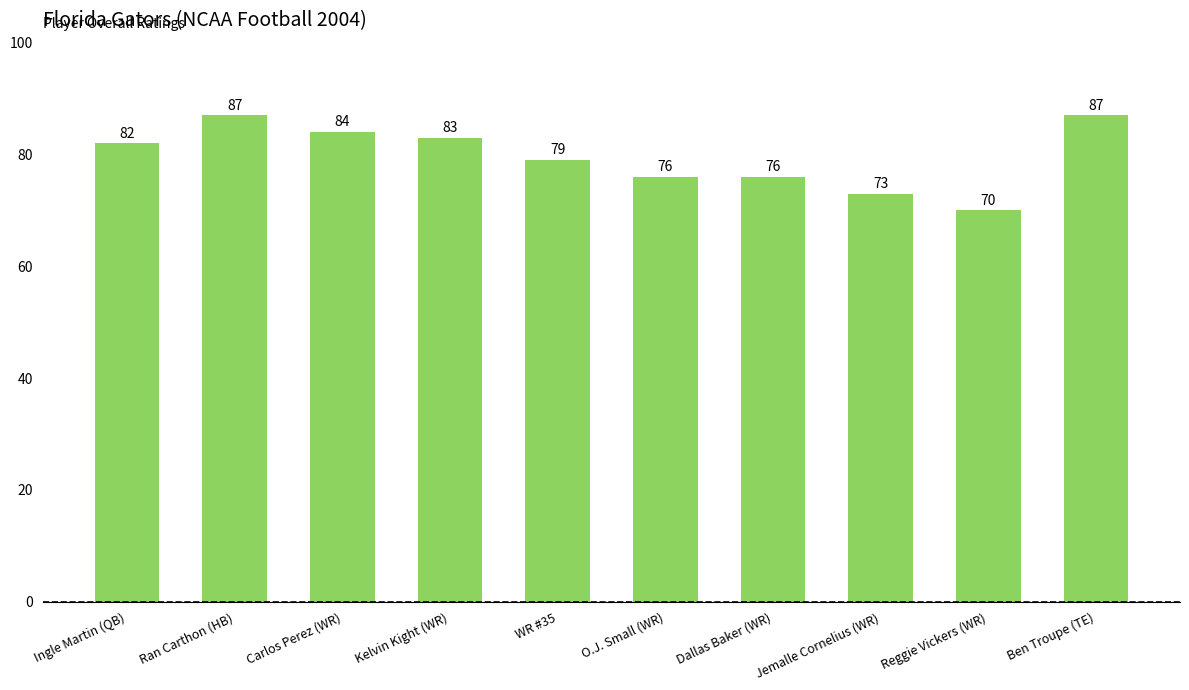

What value does the data have at Ran Carthon (HB), to the nearest 10?

90